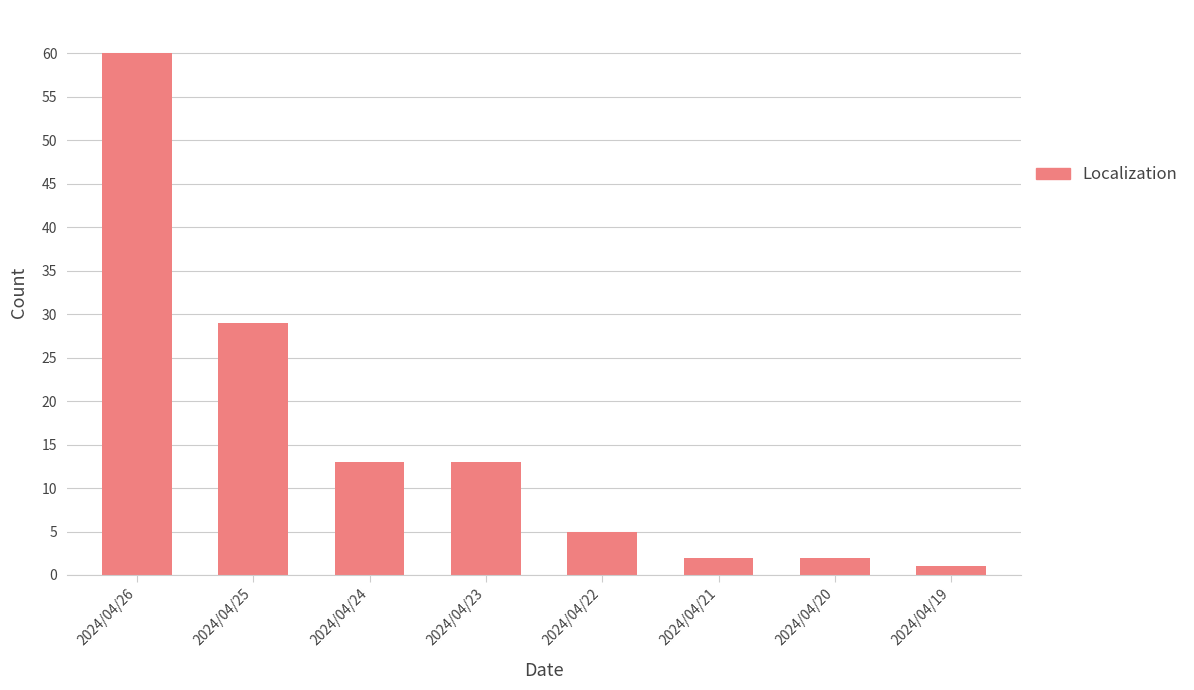

Are the bars grouped side by side (vs. stacked)?

No